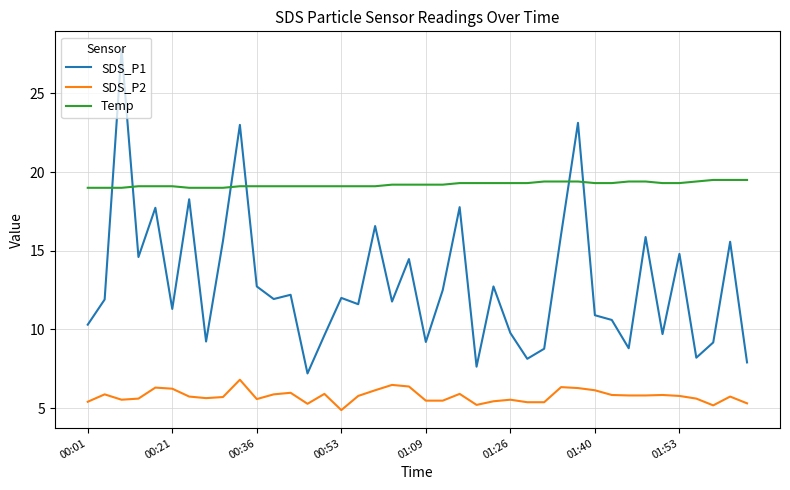

List the series in order of their peak value, highest first.

SDS_P1, Temp, SDS_P2